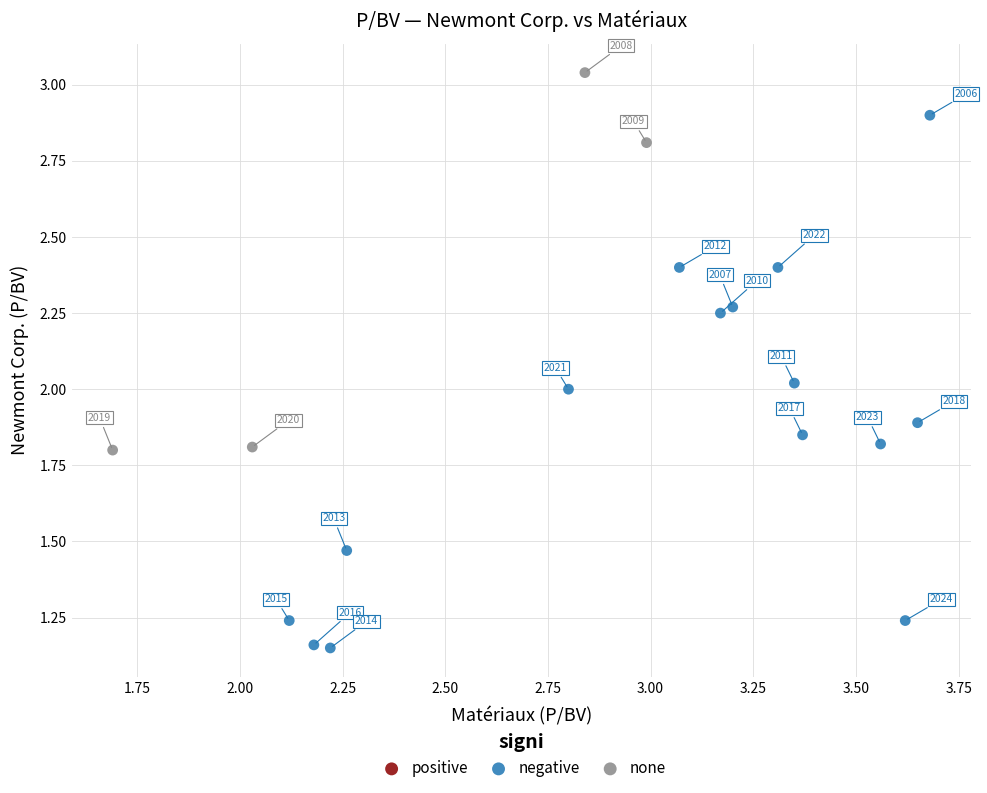

Which series has the largest Y range (max minus min)?

negative